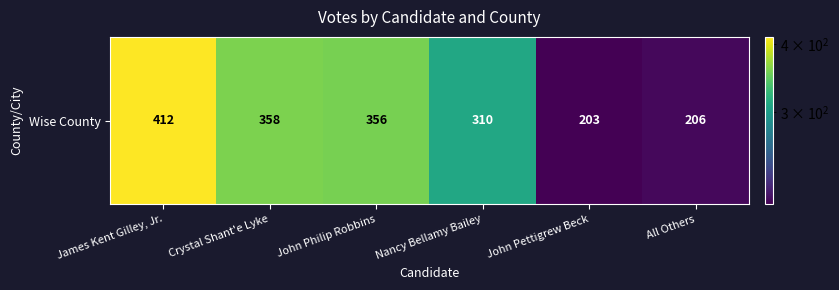

At which label does the data first exceed 356?

James Kent Gilley, Jr.